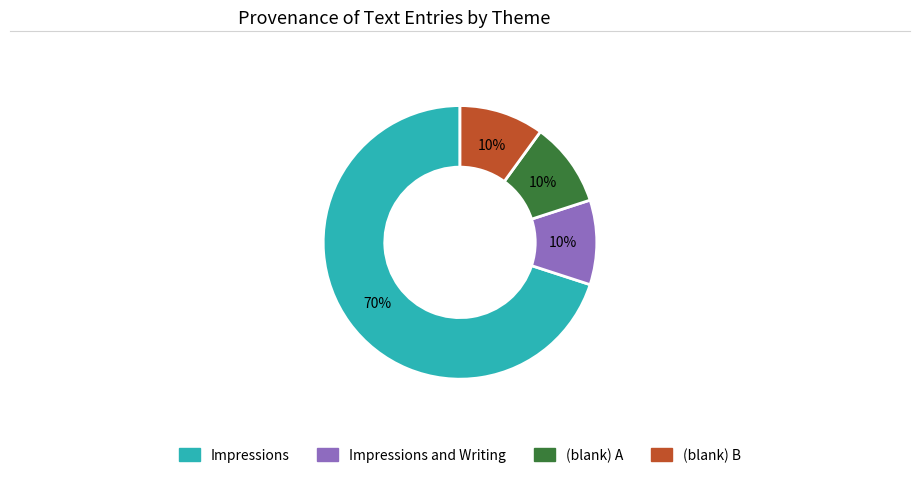

Is there any slice that represents more than half of the pie?

Yes